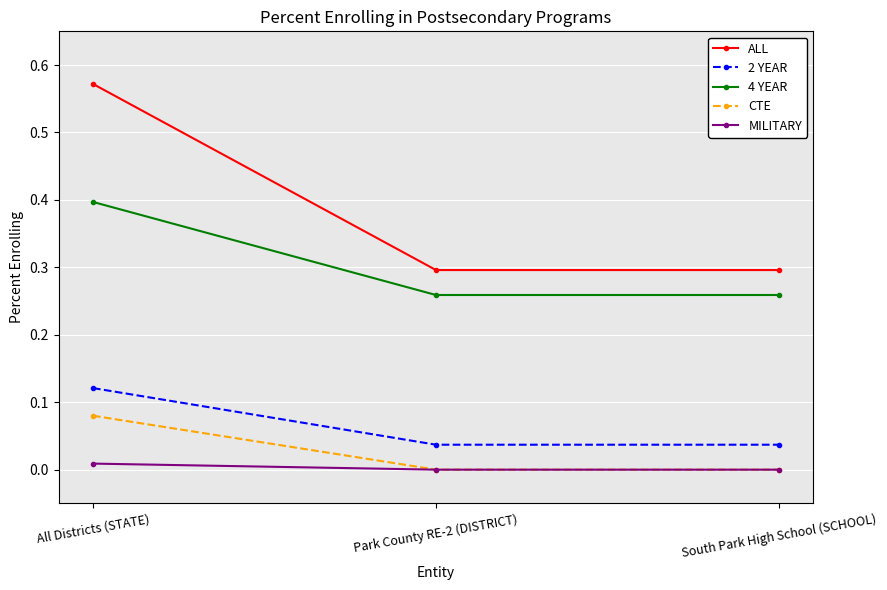

What is the label of the 3rd point from the left?

South Park High School (SCHOOL)